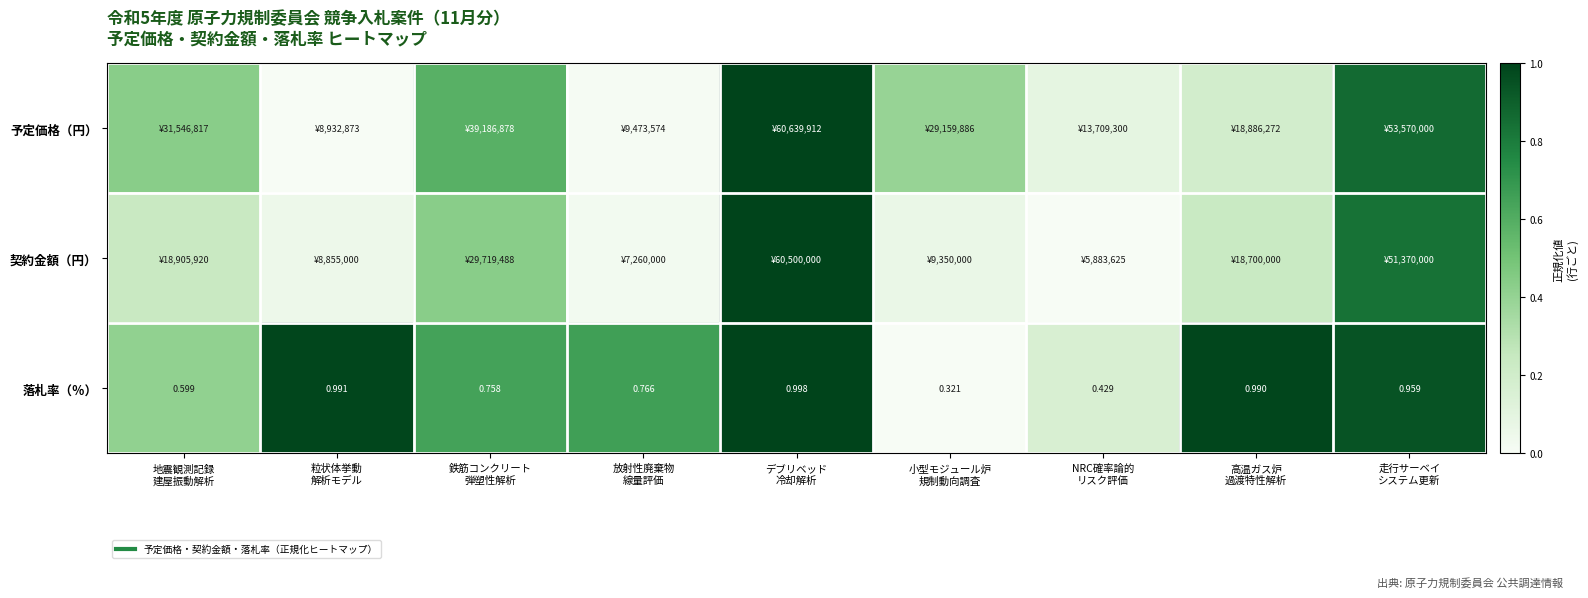

The 予定価格（円） series shows 0.1 at 小型モジュール炉 規制動向調査. True or false?

False